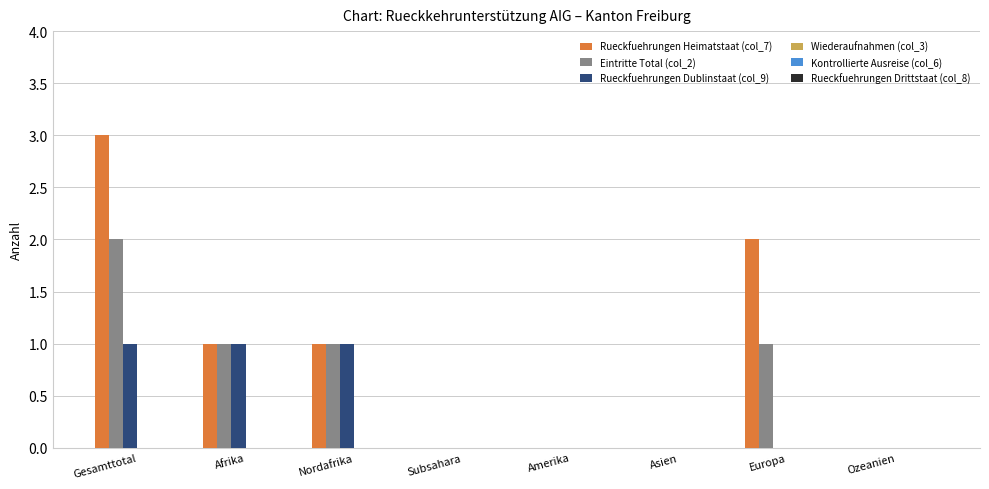

Where does the Rueckfuehrungen Heimatstaat (col_7) series first go above 1?

Gesamttotal